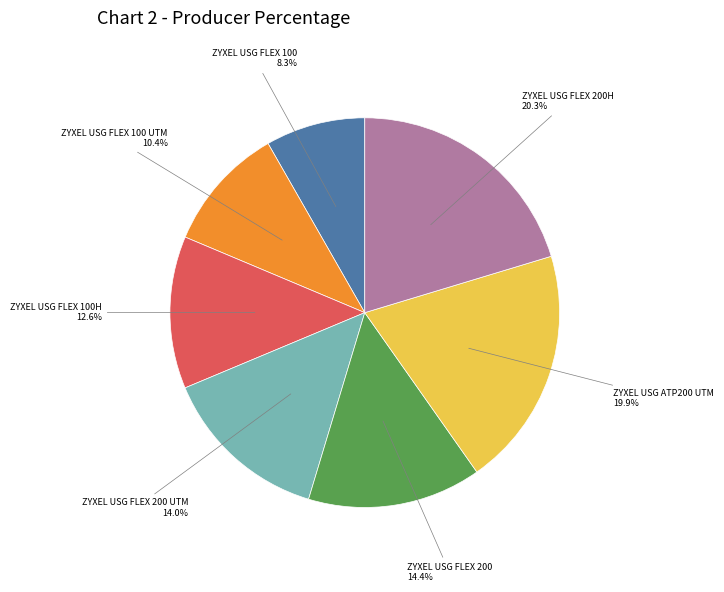

To the nearest percent, what is the combined percentage of ZYXEL USG FLEX 100 UTM and ZYXEL USG FLEX 200H?

31%